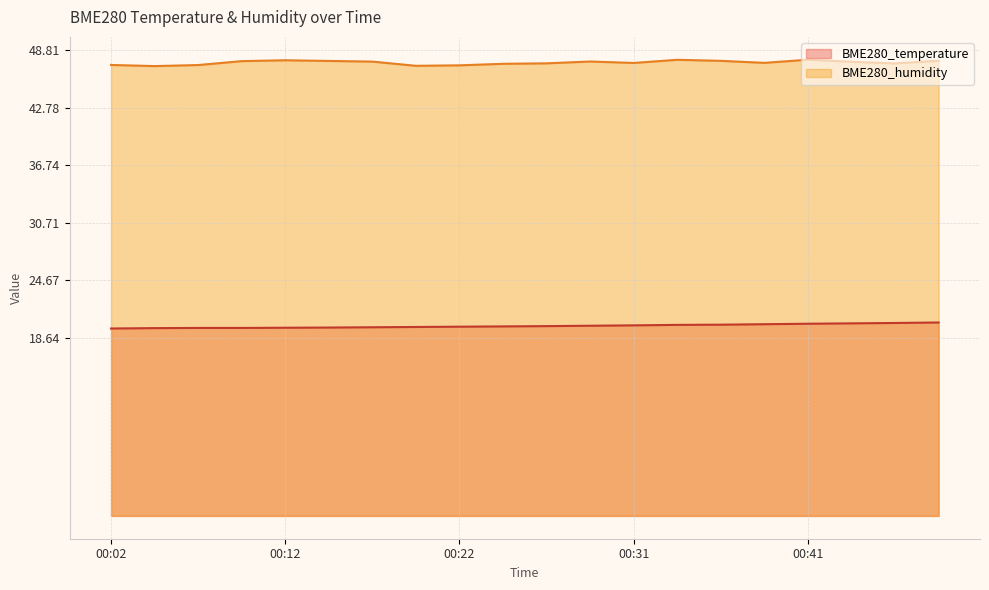

What is the spread (max minus min) of values at 00:02?

27.6